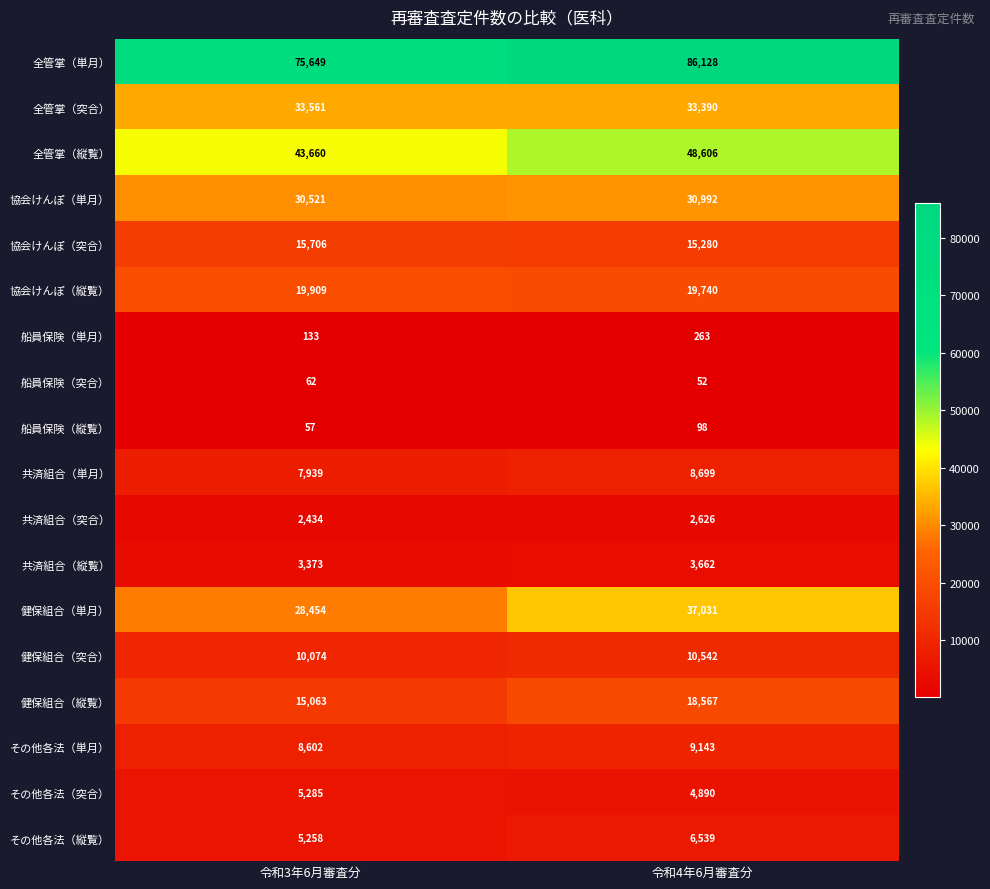

Is it true that 全管掌（突合） equals 46374 at 令和4年6月審査分?

False